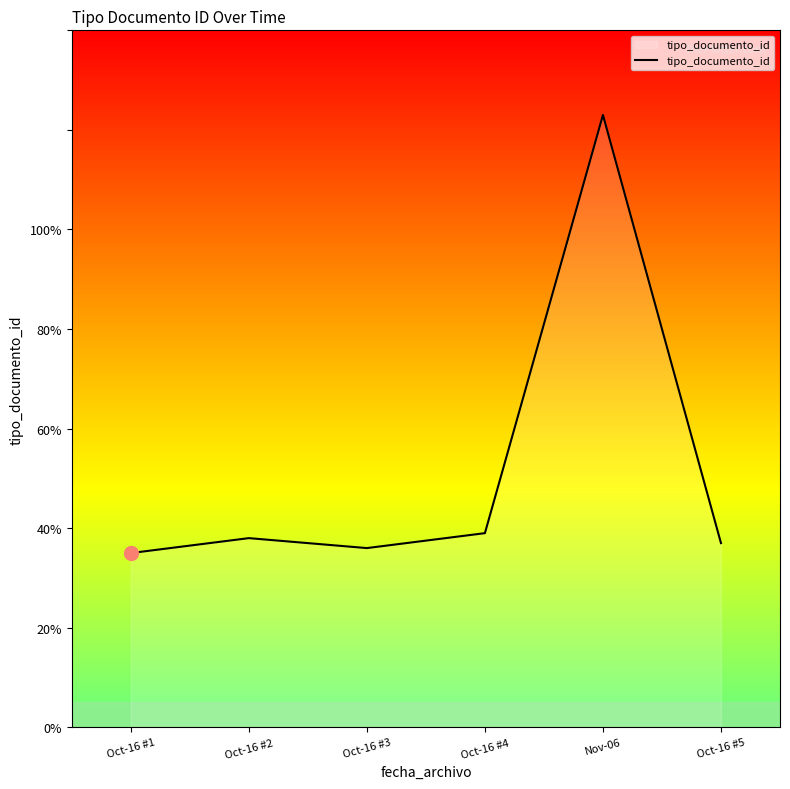

The value at Oct-16 #3 is 36. True or false?

True